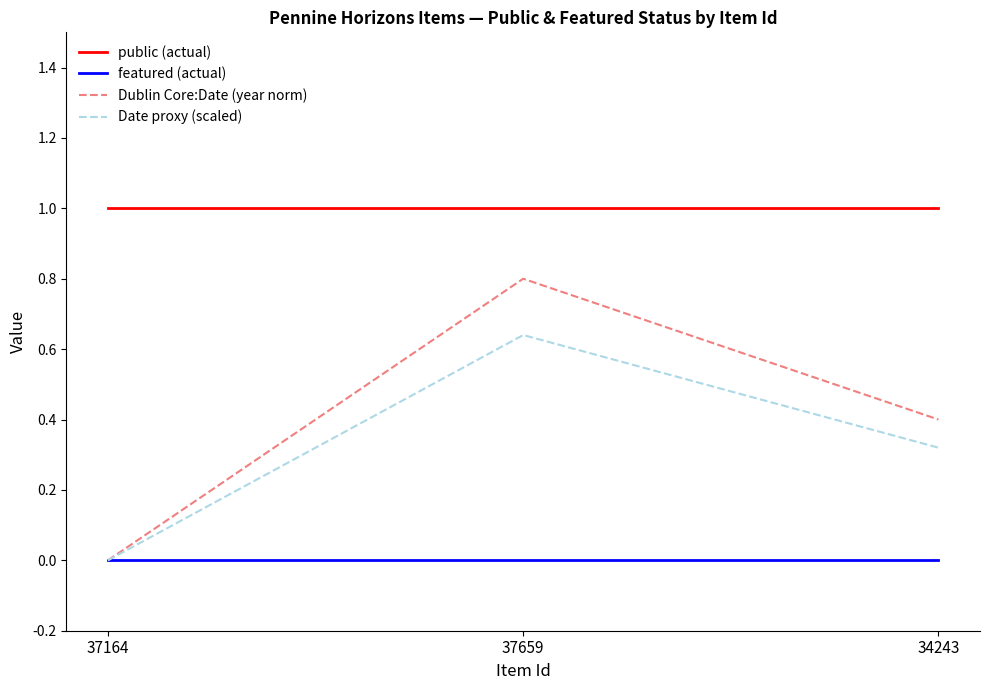

Which series changed the most between 37164 and 34243?

Dublin Core:Date (year norm)